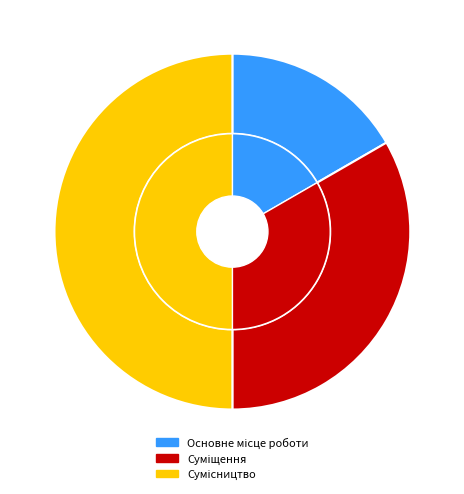

Which category has the biggest portion of the pie?

Сумісництво